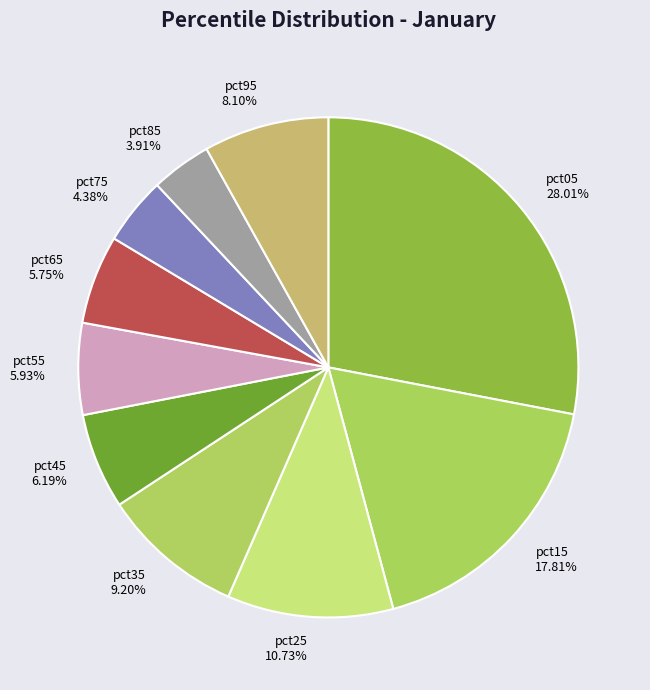

Is it true that pct05 is 41% of the pie?

False